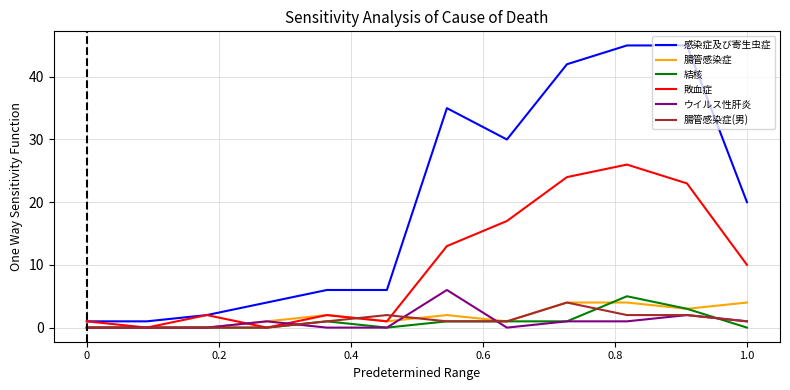

True or false: 腸管感染症 and 感染症及び寄生虫症 cross at least once.

False